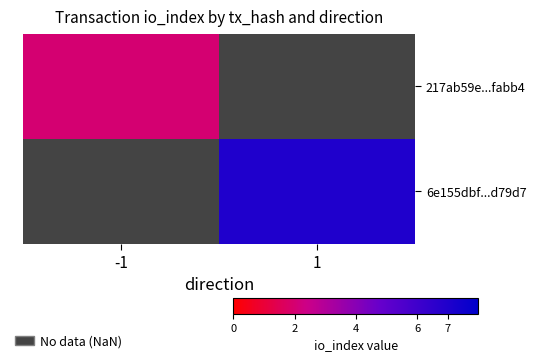

List the labels in order of 6e155dbf...d79d7 value, smallest first.

-1, 1